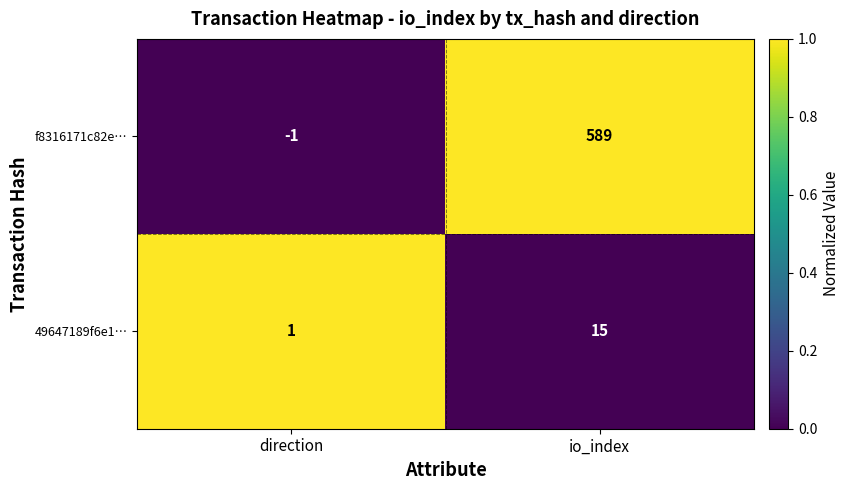

Reading left to right, list all the values displayed in this chart.

f8316171c82e…: direction=-1	io_index=589
49647189f6e1…: direction=1	io_index=15